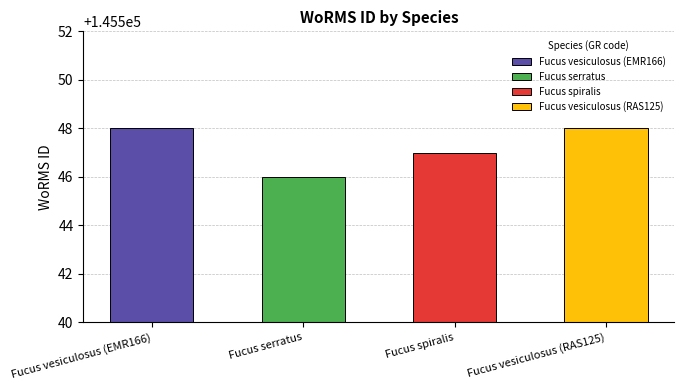

Which label corresponds to the smallest value in the chart?

Fucus serratus